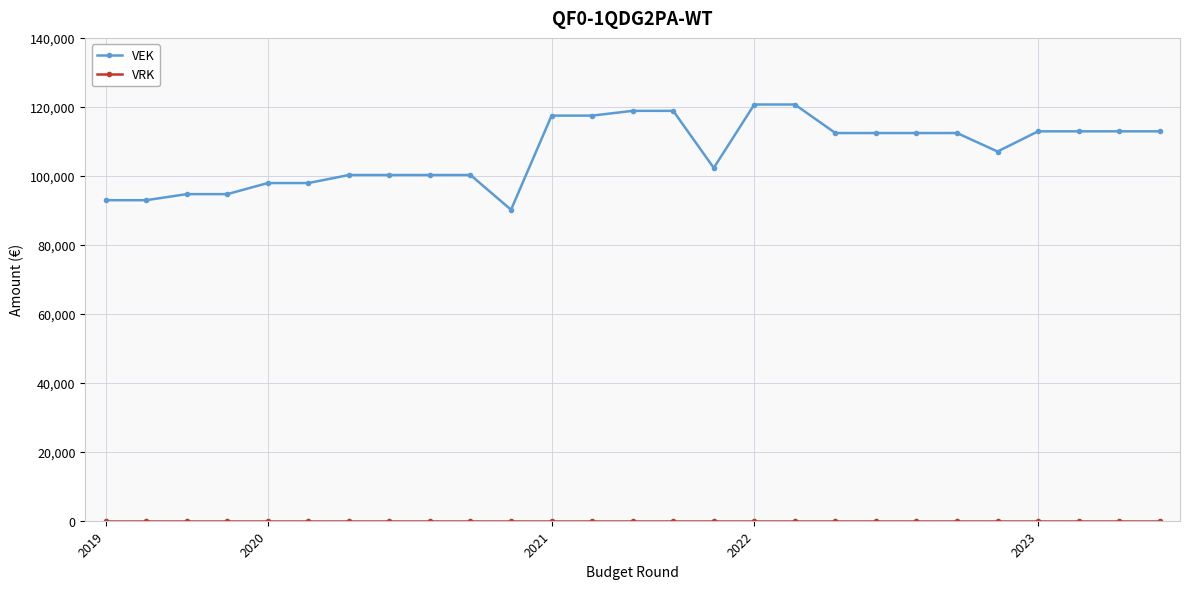

Which series has the largest total across all categories?

VEK